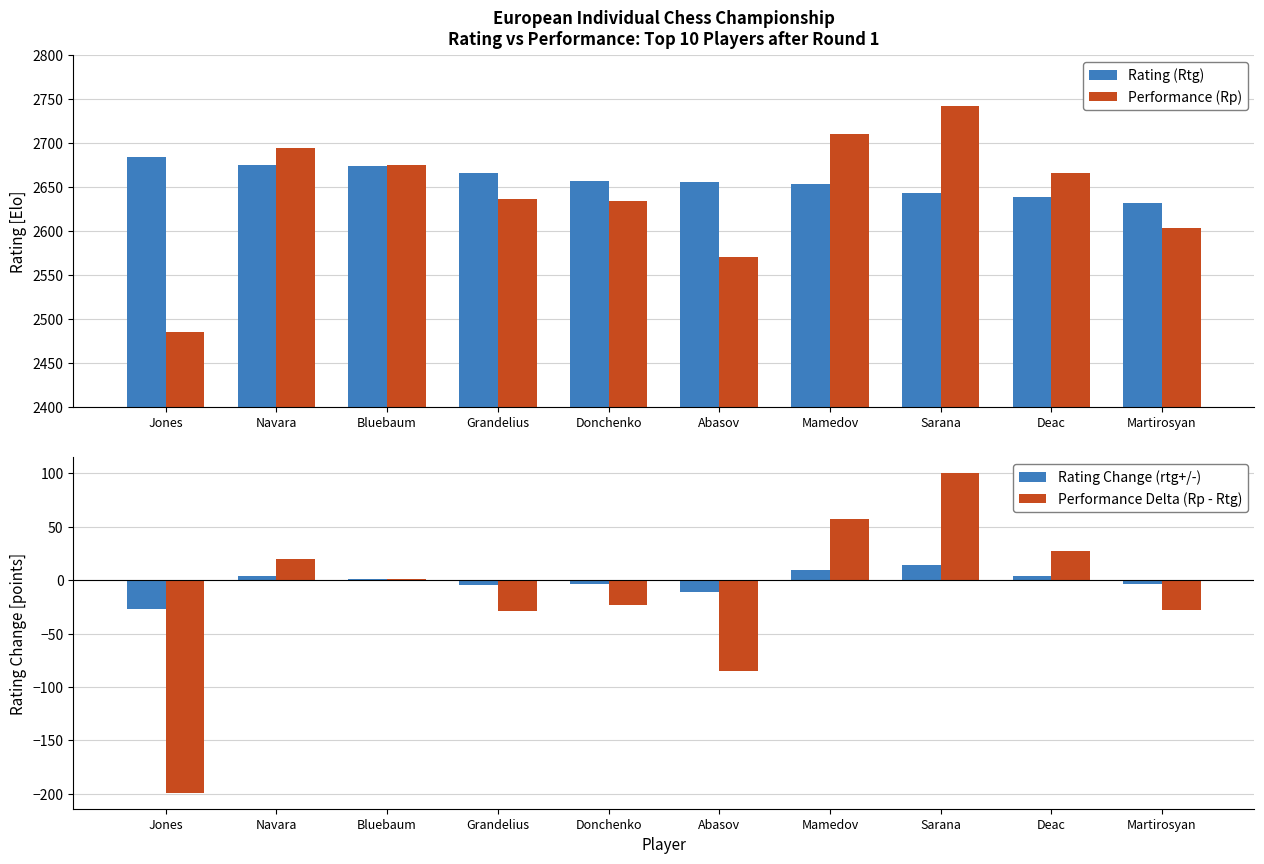

True or false: Performance (Rp) has a value of 4462.9 at Donchenko.

False